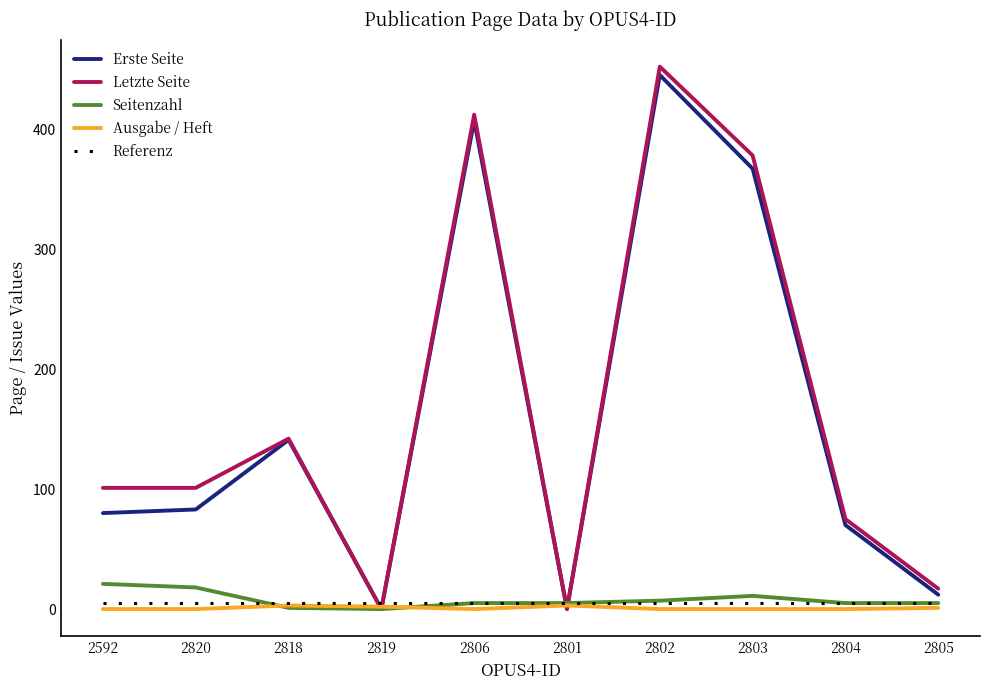

Which label corresponds to the largest value in the chart?

2802